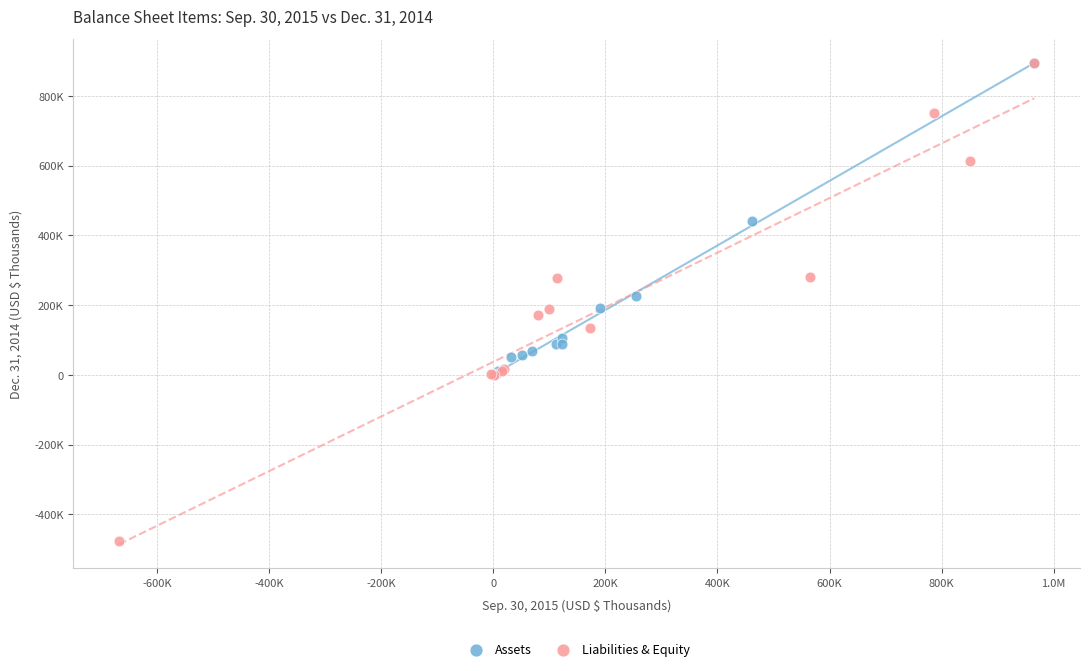

What are all the series names shown in the legend?

Assets, Liabilities & Equity